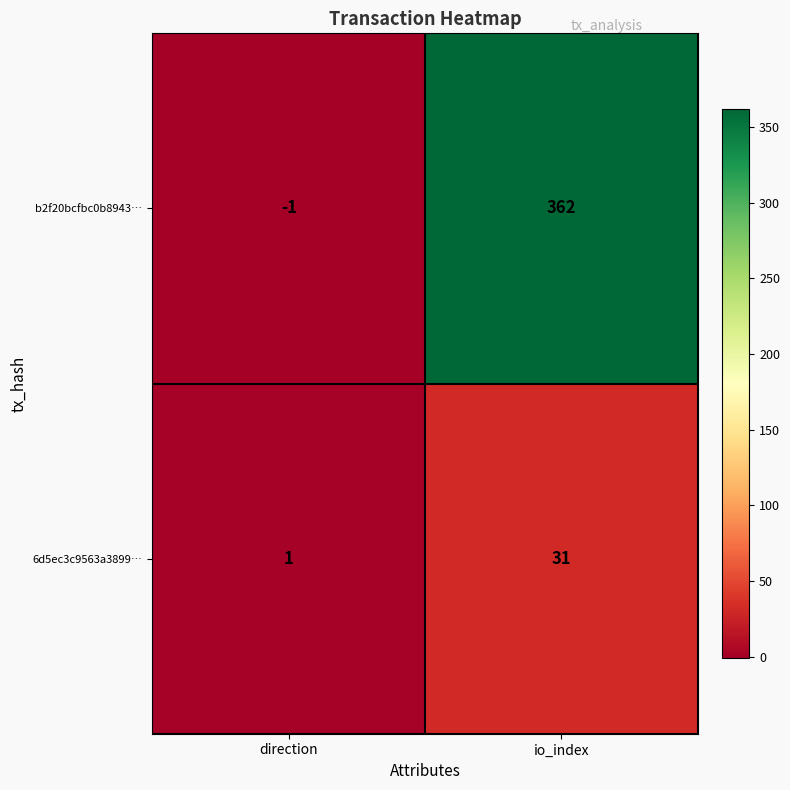

At how many categories does at least one series exceed 85?

1